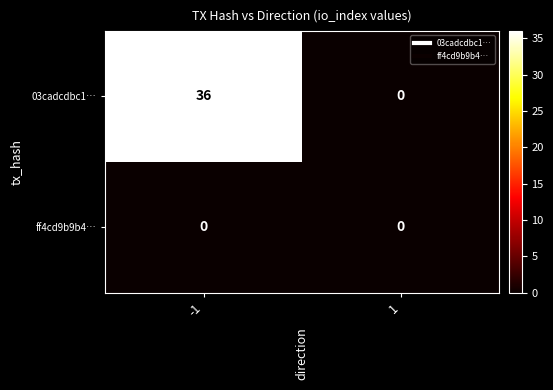

Which series has the largest total across all categories?

03cadcdbc1…